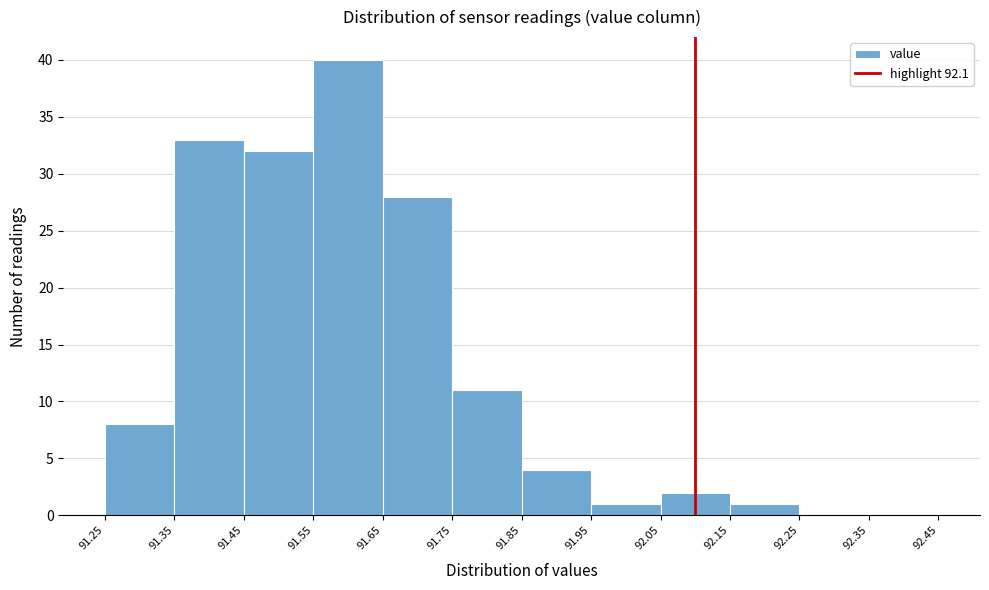

Reading left to right, transcribe this chart: for each bar, give the range it covers on the x-axis and its height. The values are not printed on the chart, so give them approximately, as read against the axis.

91.25 to 91.35: 8
91.35 to 91.45: 33
91.45 to 91.55: 32
91.55 to 91.65: 40
91.65 to 91.75: 28
91.75 to 91.85: 11
91.85 to 91.95: 4
91.95 to 92.05: 1
92.05 to 92.15: 2
92.15 to 92.25: 1
92.25 to 92.35: 0
92.35 to 92.45: 0